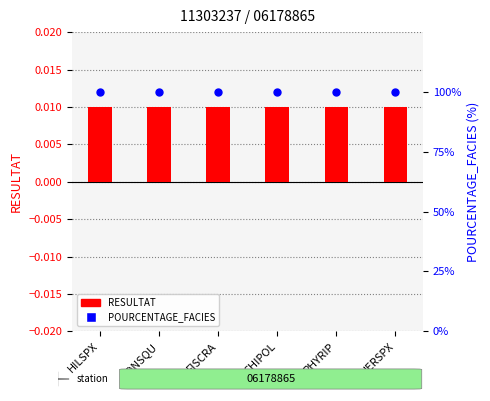

At which category is the sum across all series the highest?

HILSPX